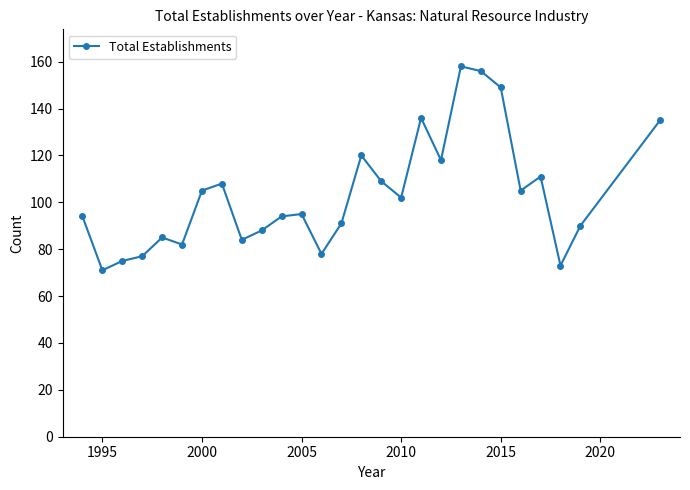

What is the sum of all values?

2789